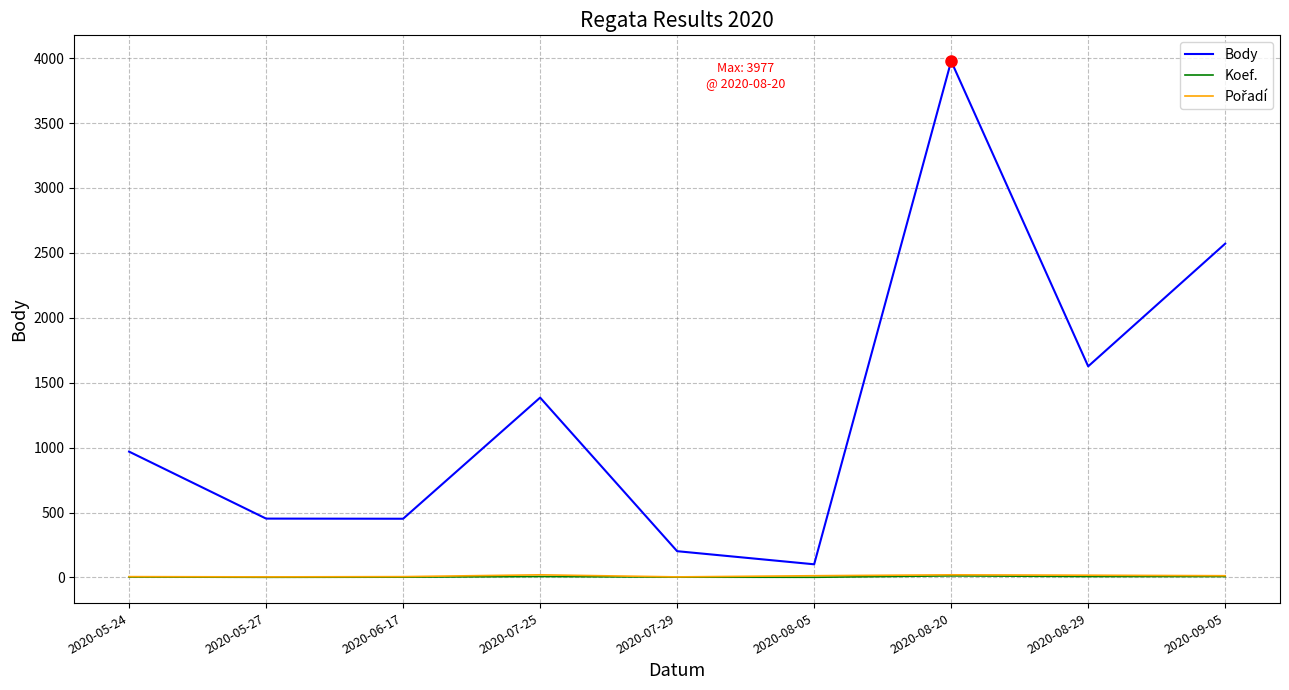

What is the total value across all series at 2020-07-25?

1412